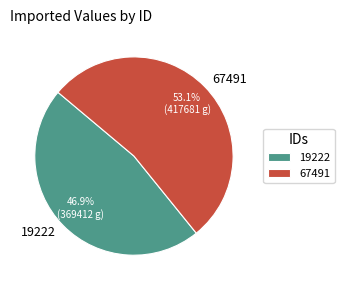

To the nearest percent, what is the combined percentage of 19222 and 67491?

100%